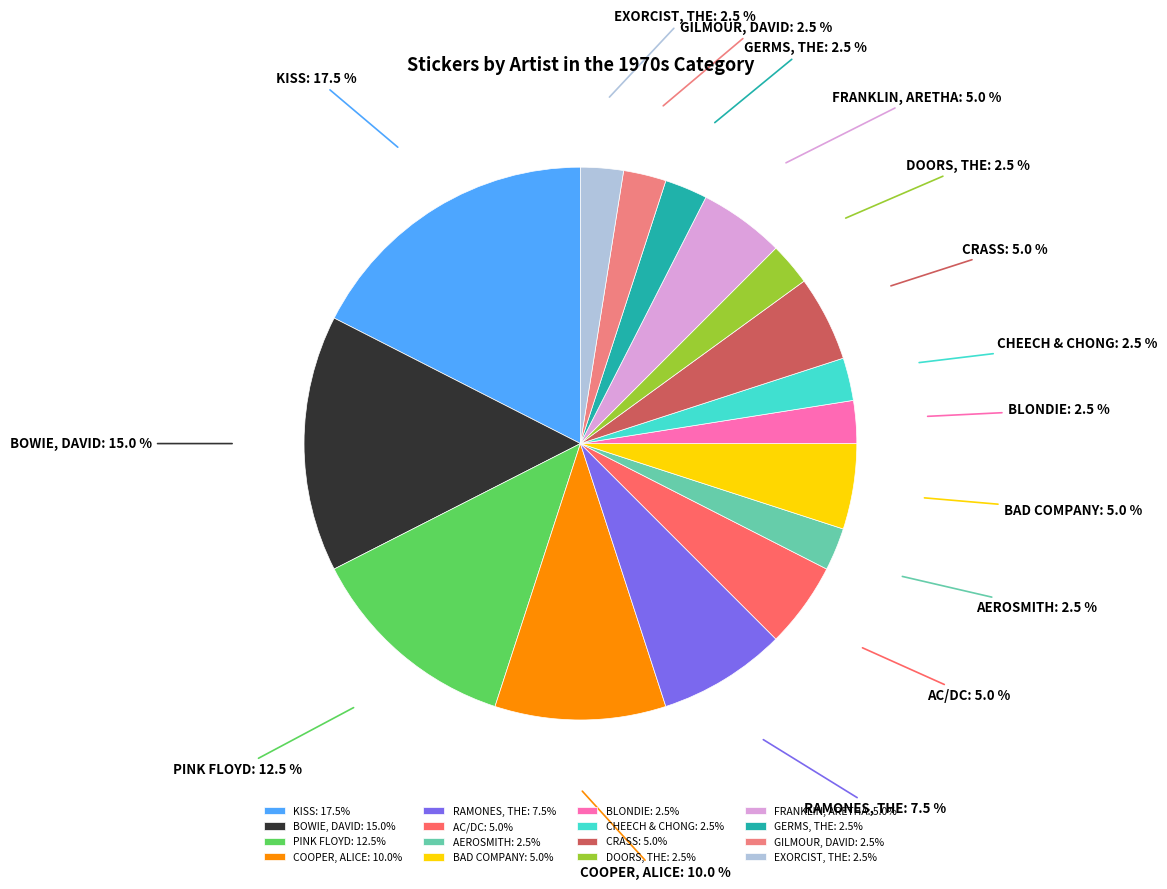

How many slices are in this pie chart?

16